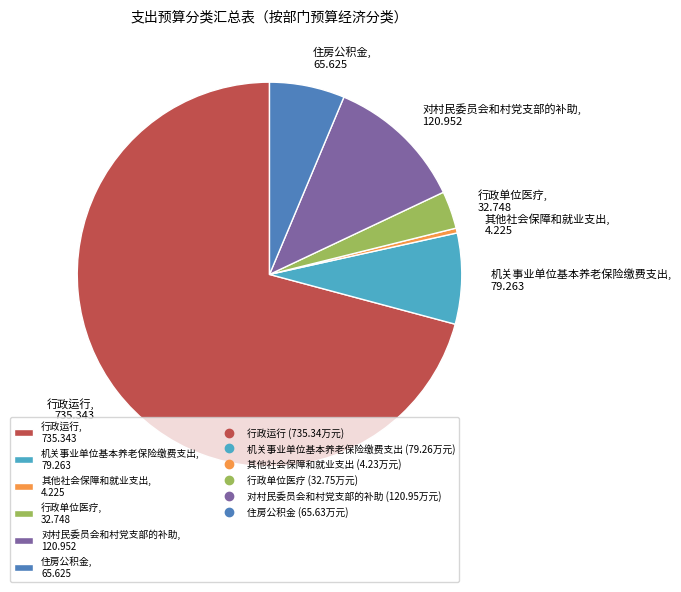

The 对村民委员会和村党支部的补助 slice represents 12% of the pie. True or false?

True